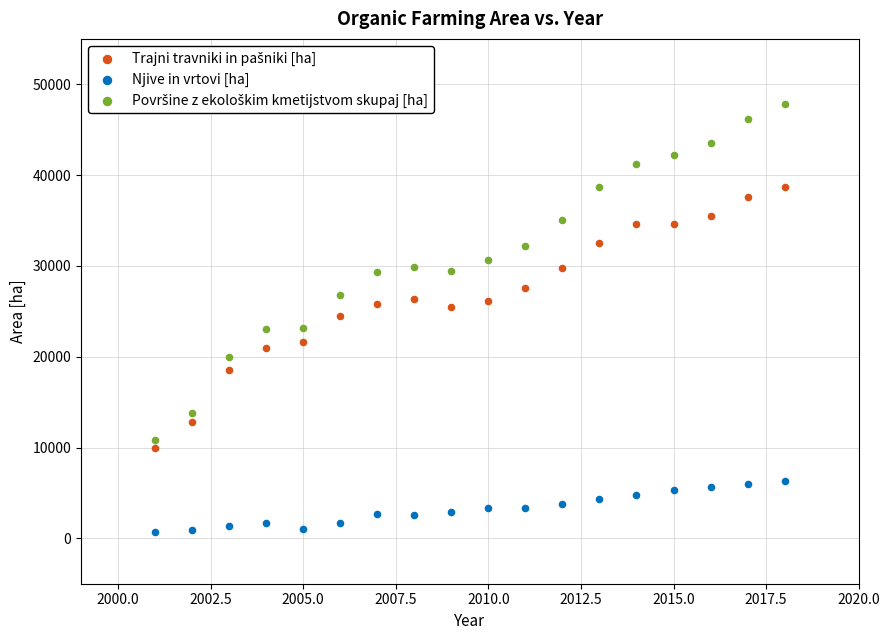

What is the X range (max minus min) for the scatter plot?

17.0